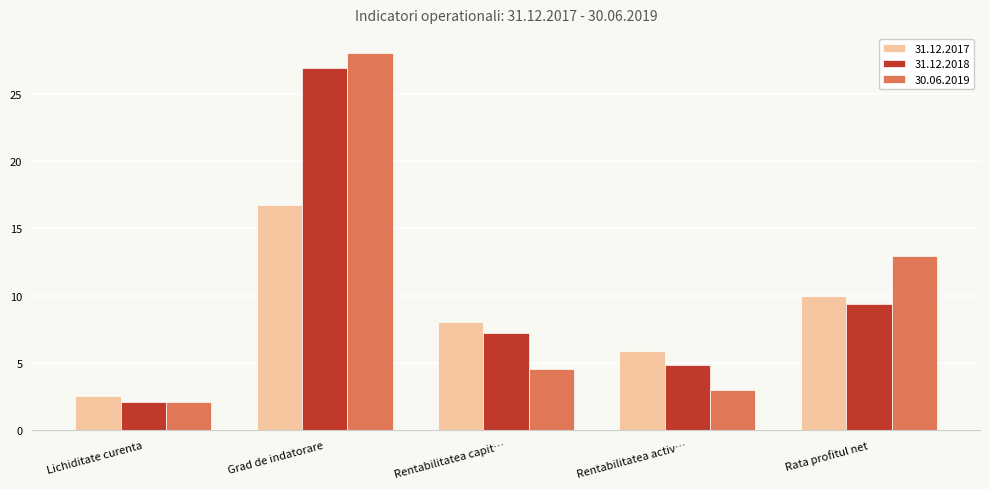

What is the spread (max minus min) of values at Lichiditate curenta?

0.4